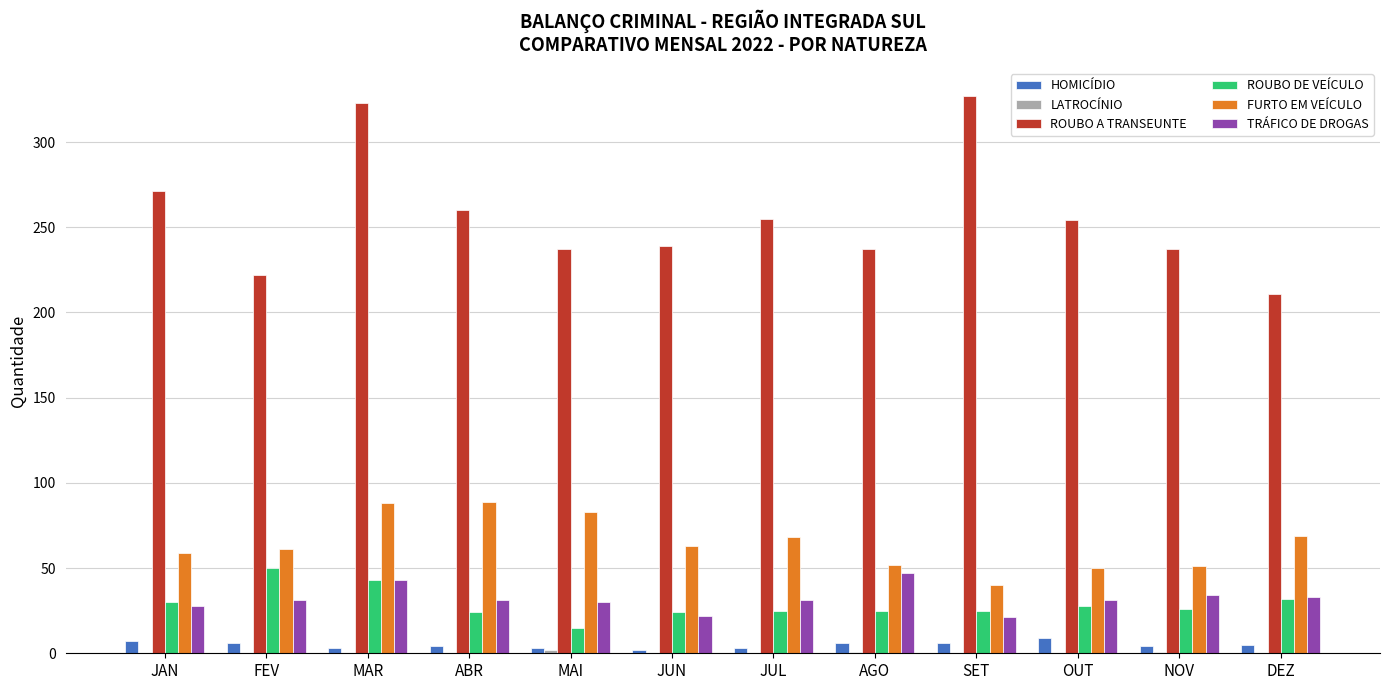

Which series has the largest total across all categories?

ROUBO A TRANSEUNTE